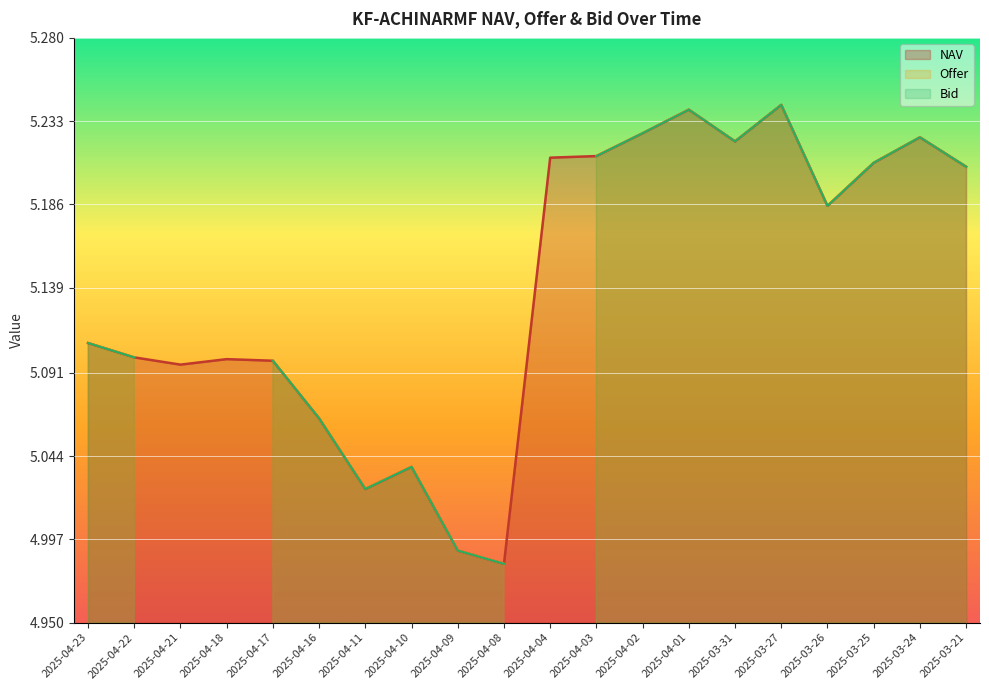

True or false: Offer and Bid cross at least once.

False